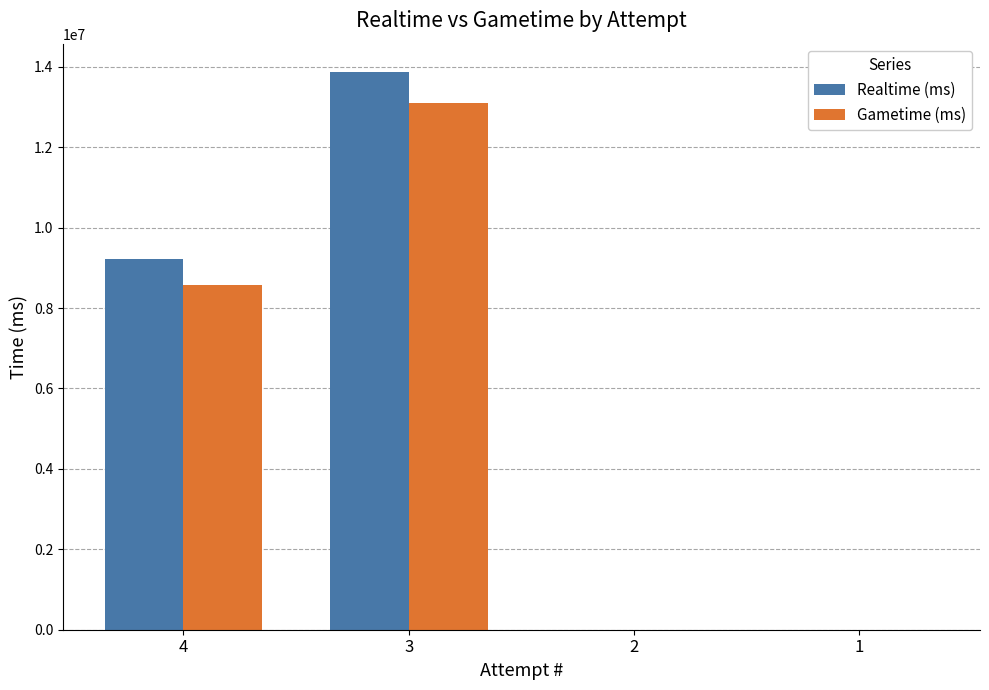

What is the greatest value displayed?

13880618